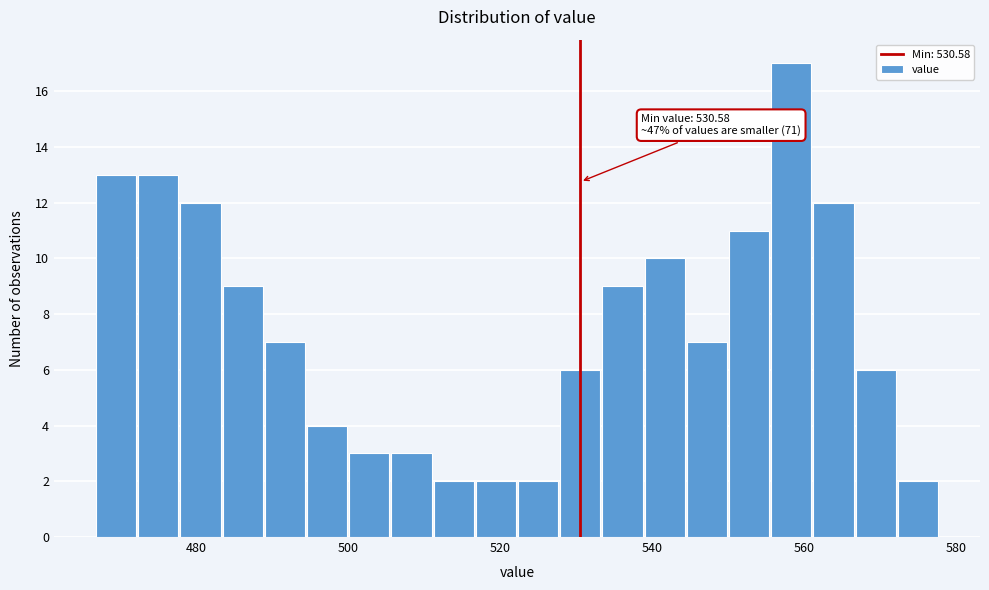

Read against the x-axis, roughly where is the centre of the tallest bar?

558